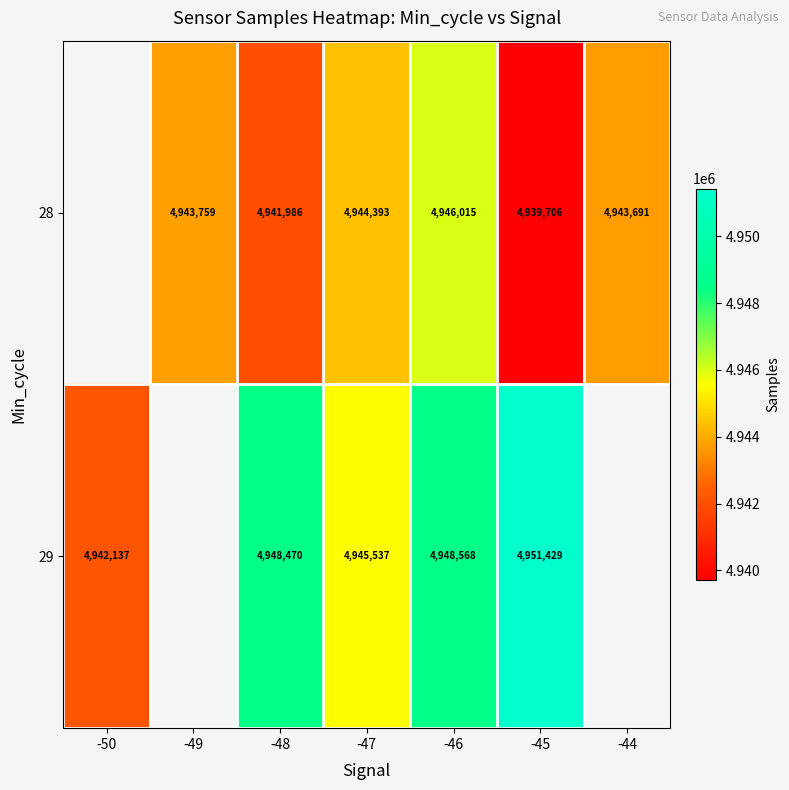

True or false: 28 has a value of 8298905.5 at -46.

False